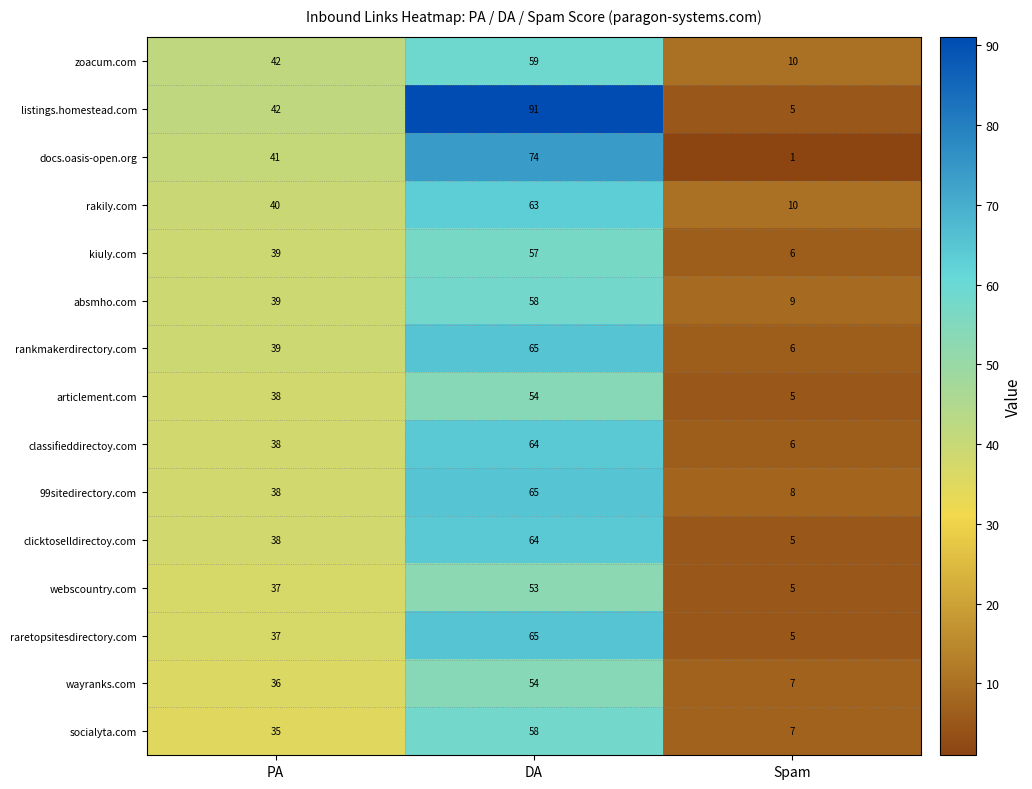

Which series changed the most between PA and Spam?

docs.oasis-open.org